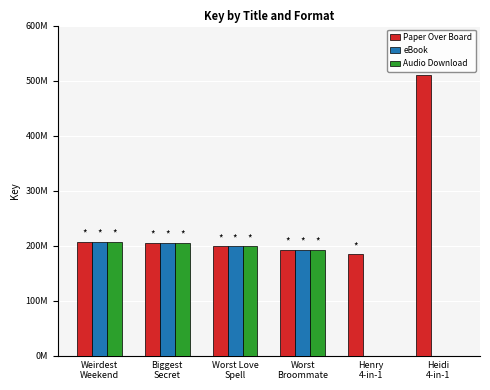

What is the difference between the highest and lowest values at Heidi
4-in-1?

509846047